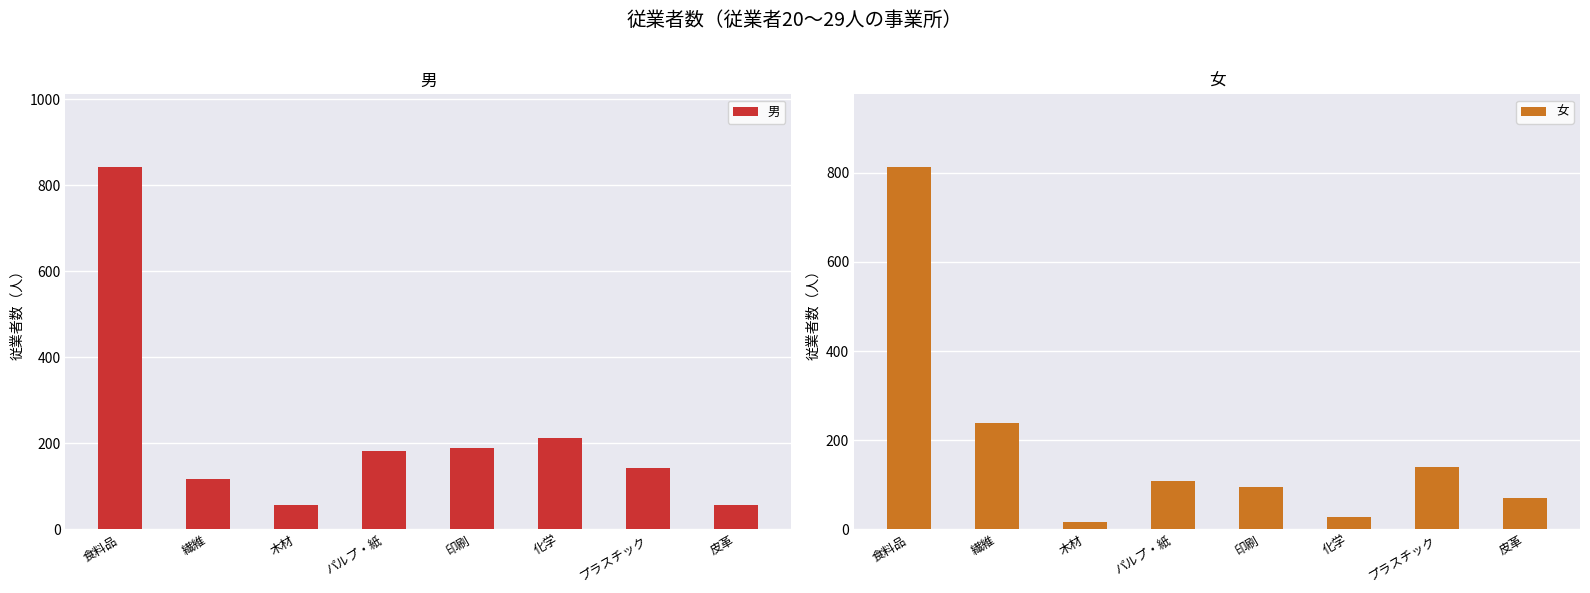

List the series in order of their overall mean, lowest first.

女, 男